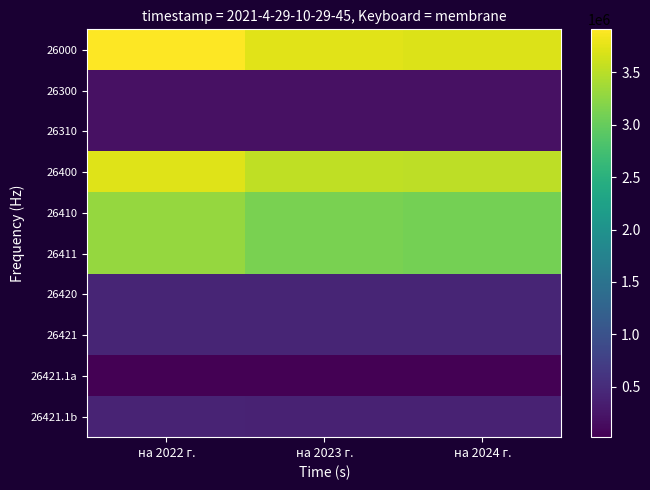

Which category has the lowest value across all series?

на 2022 г.